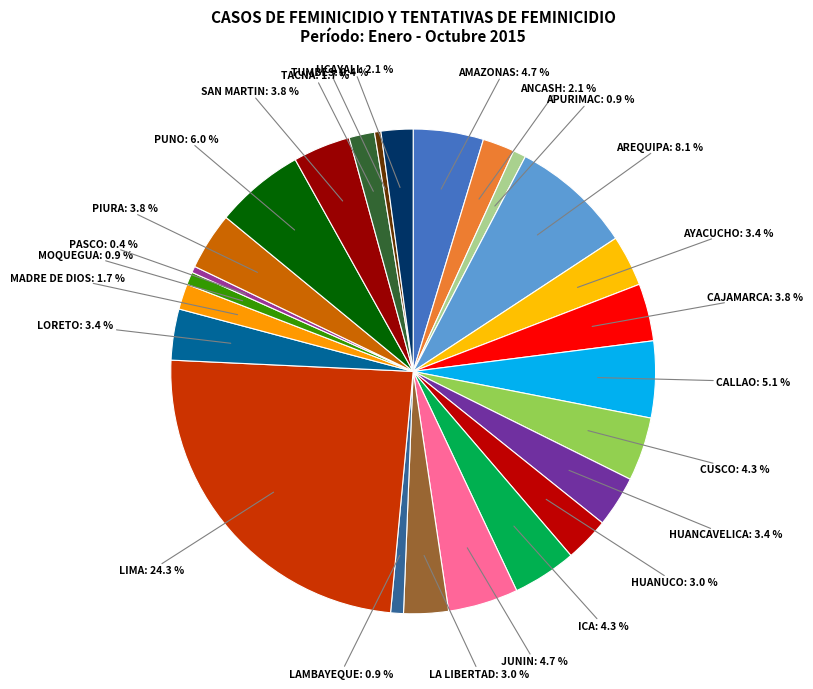

What is the largest slice in the pie chart?

LIMA